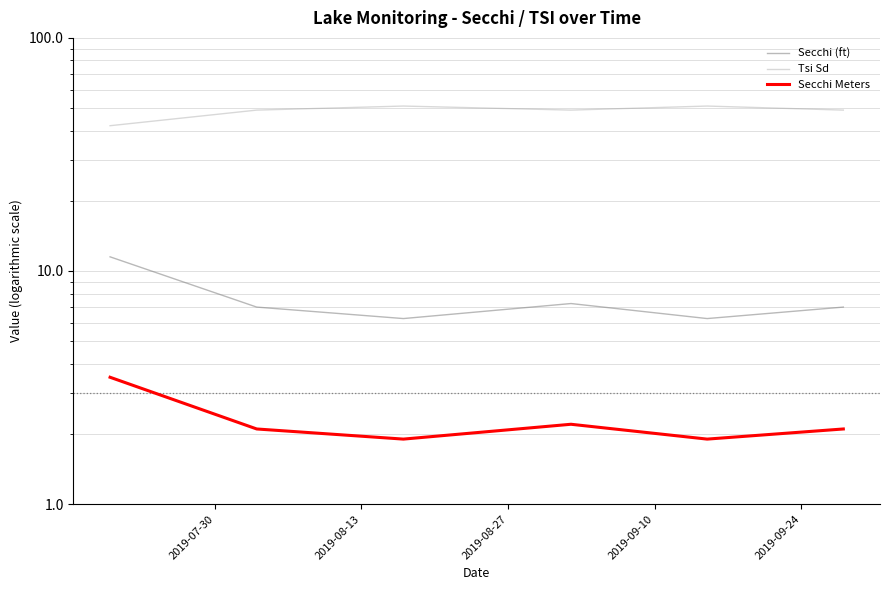

At which label does Secchi Meters reach its peak?

2019-07-30